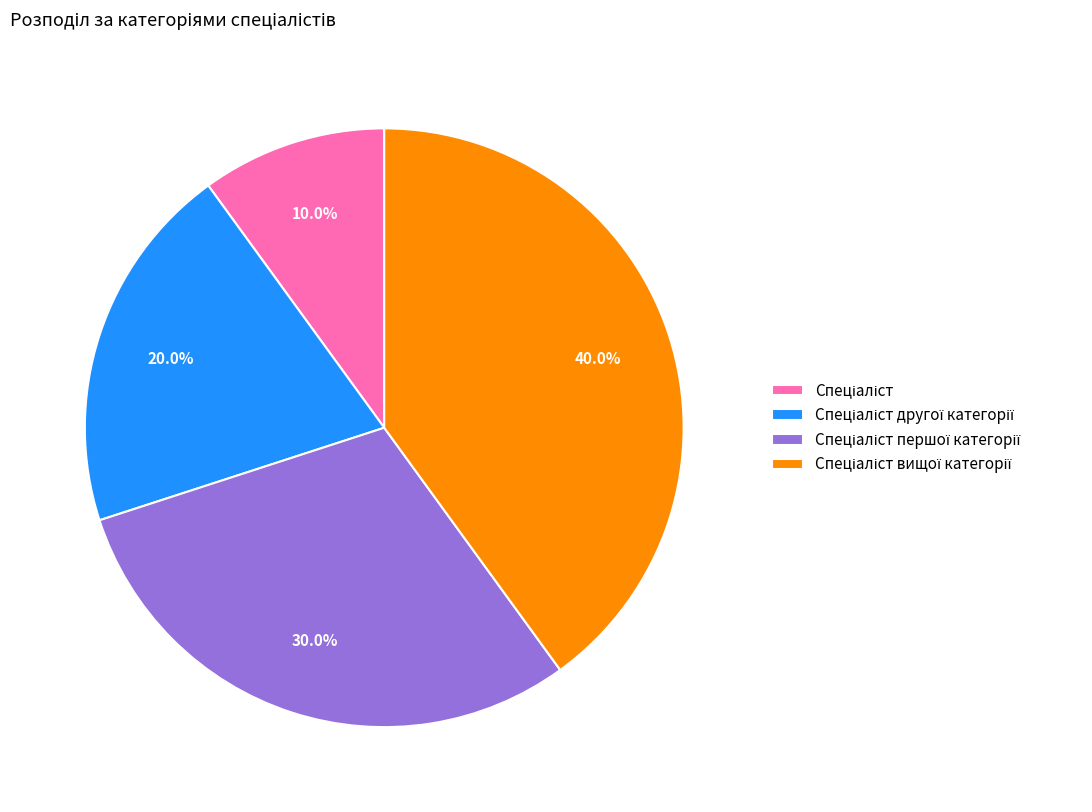

Is there a majority slice in this chart?

No